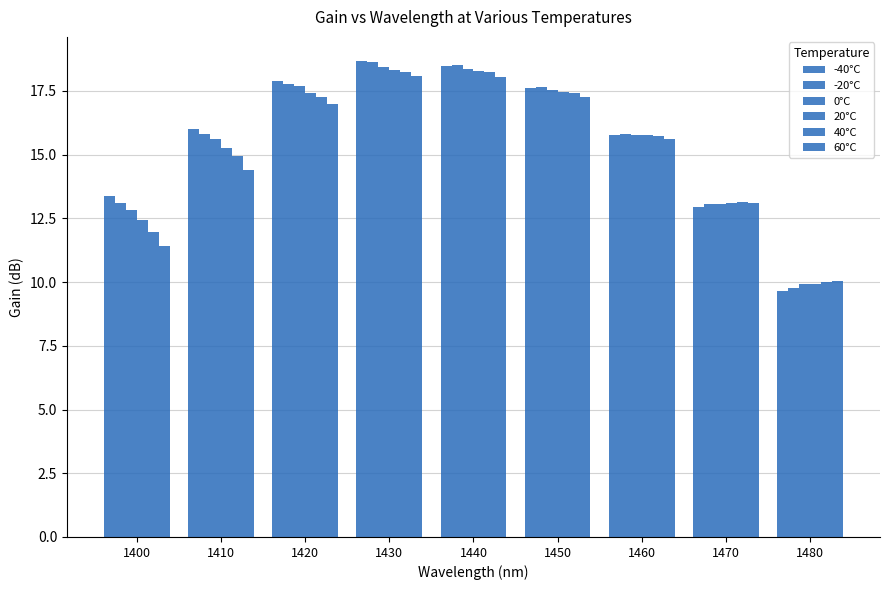

Are the bars grouped side by side (vs. stacked)?

Yes